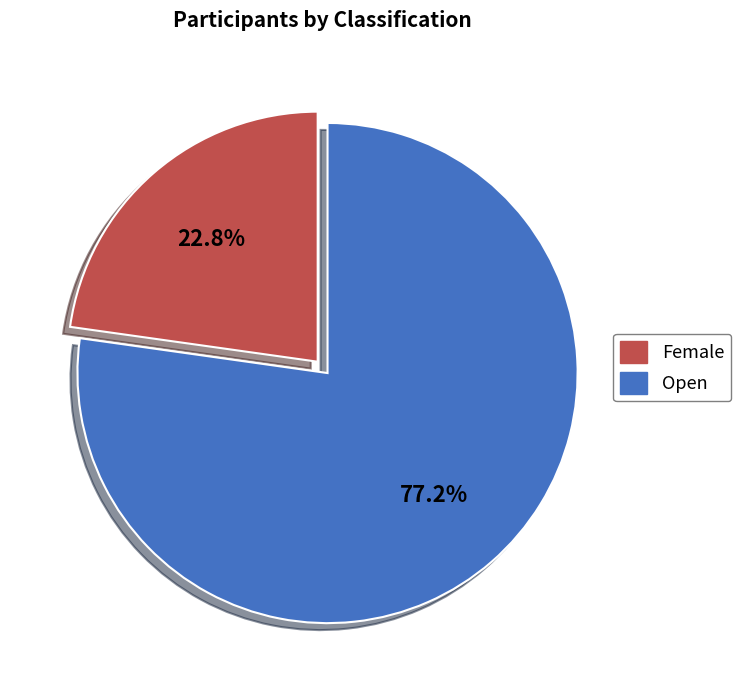

Rank the categories by value from lowest to highest.

Female, Open